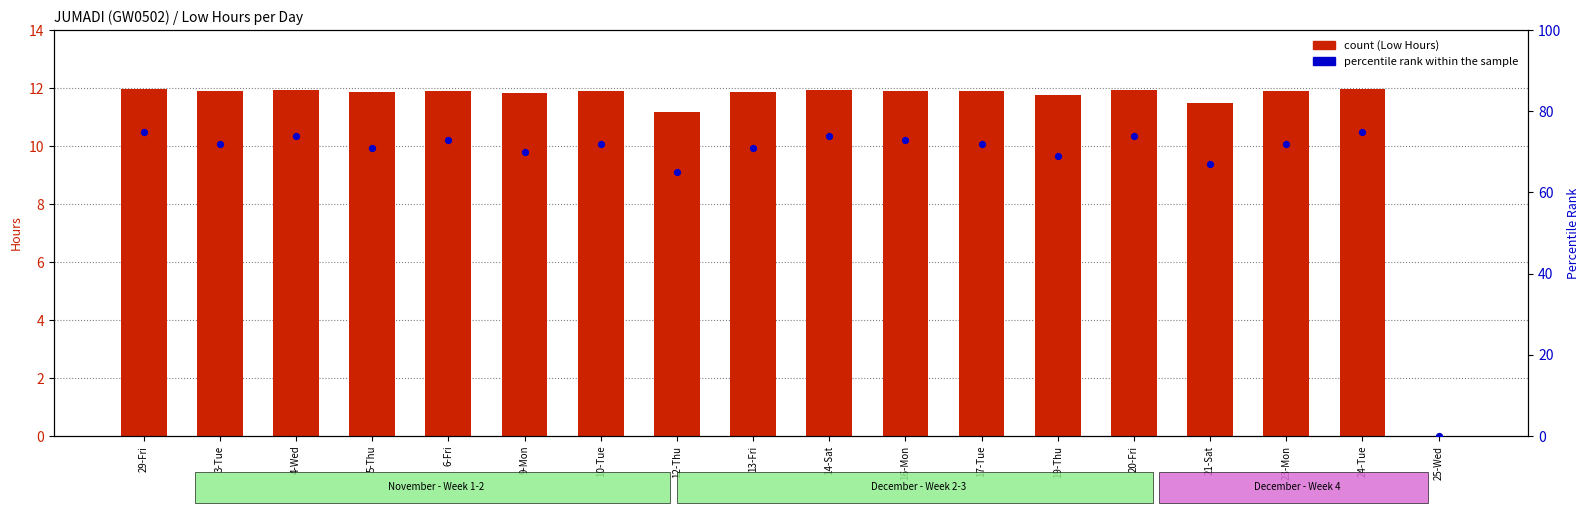

Is the value of Low Hours at 3-Tue greater than the value of percentile rank within the sample at 21-Sat?

No